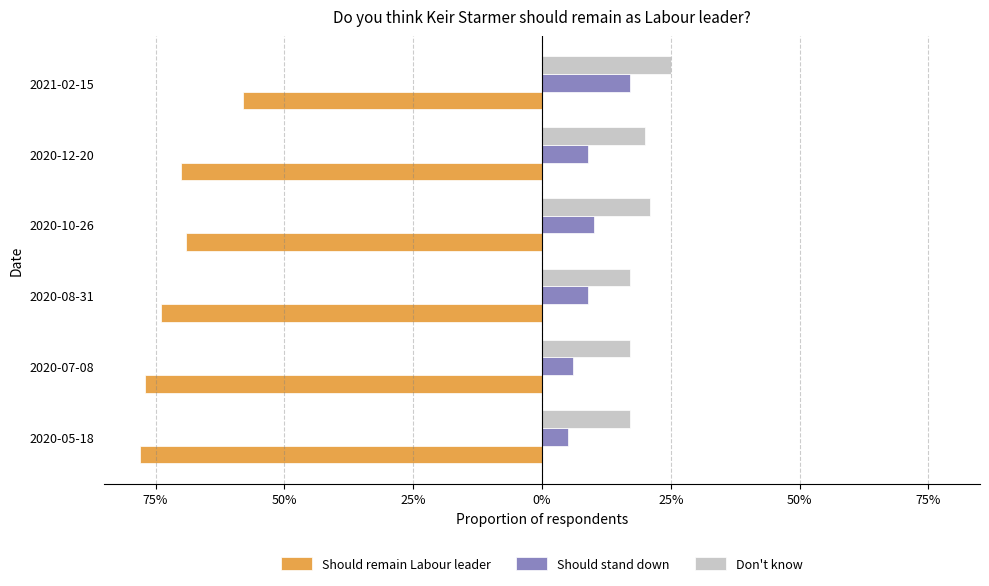

Which series has the widest spread of values?

Should remain Labour leader